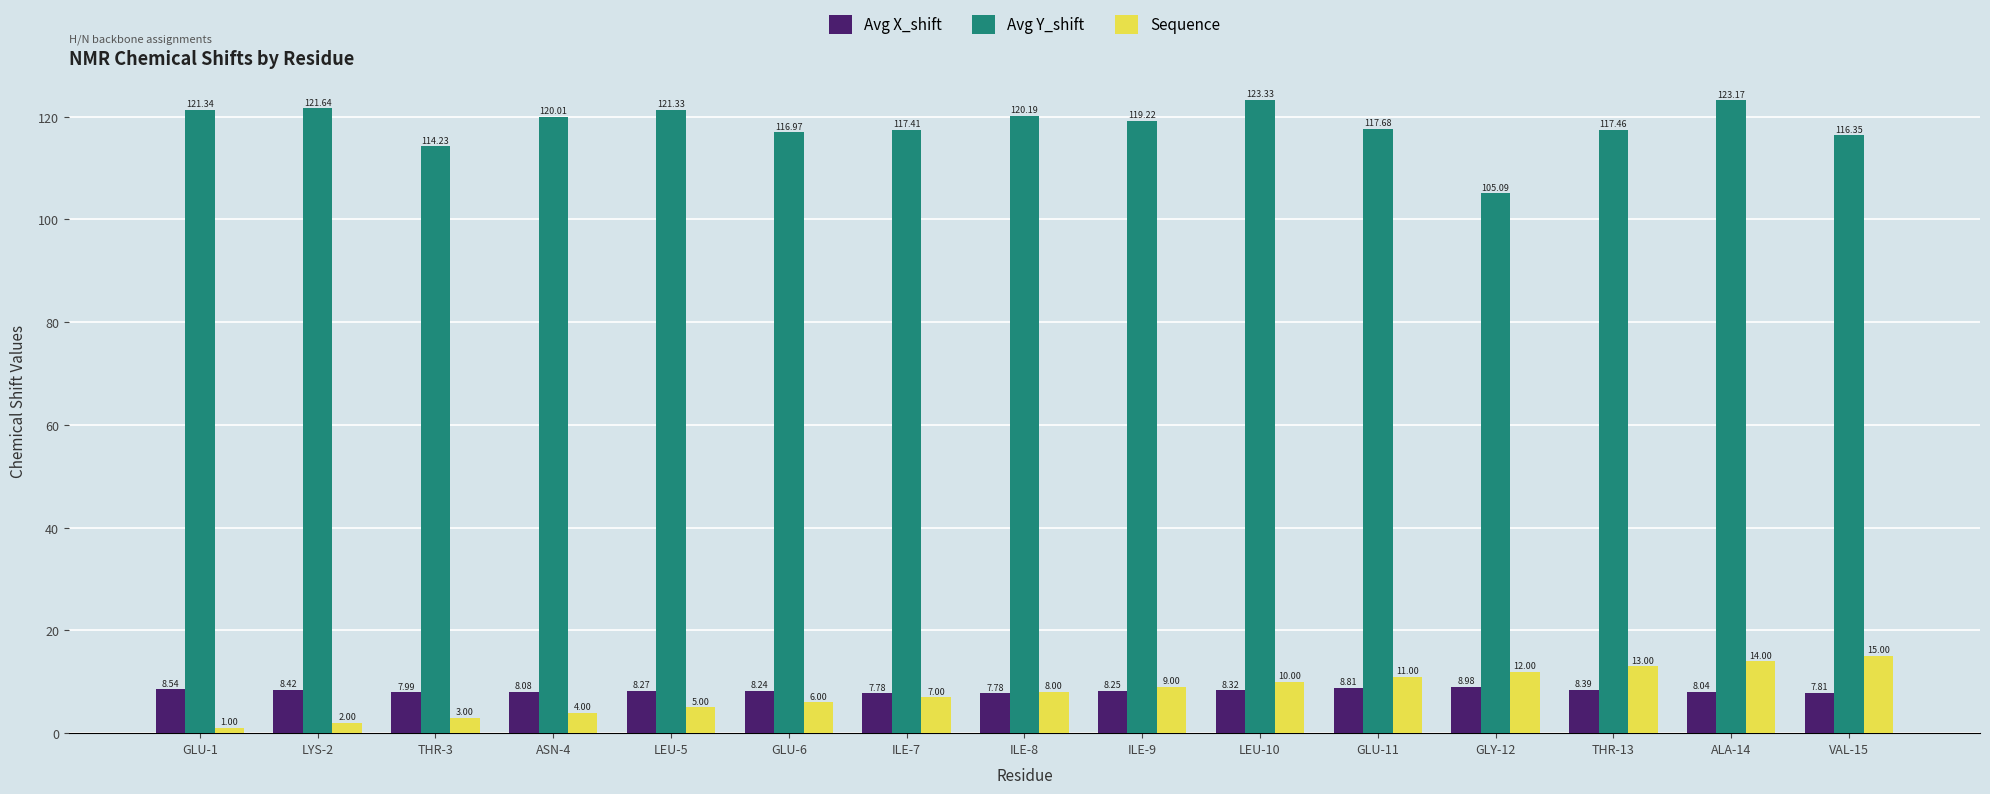

The value of Avg Y_shift at ILE-9 is 119.2. True or false?

True